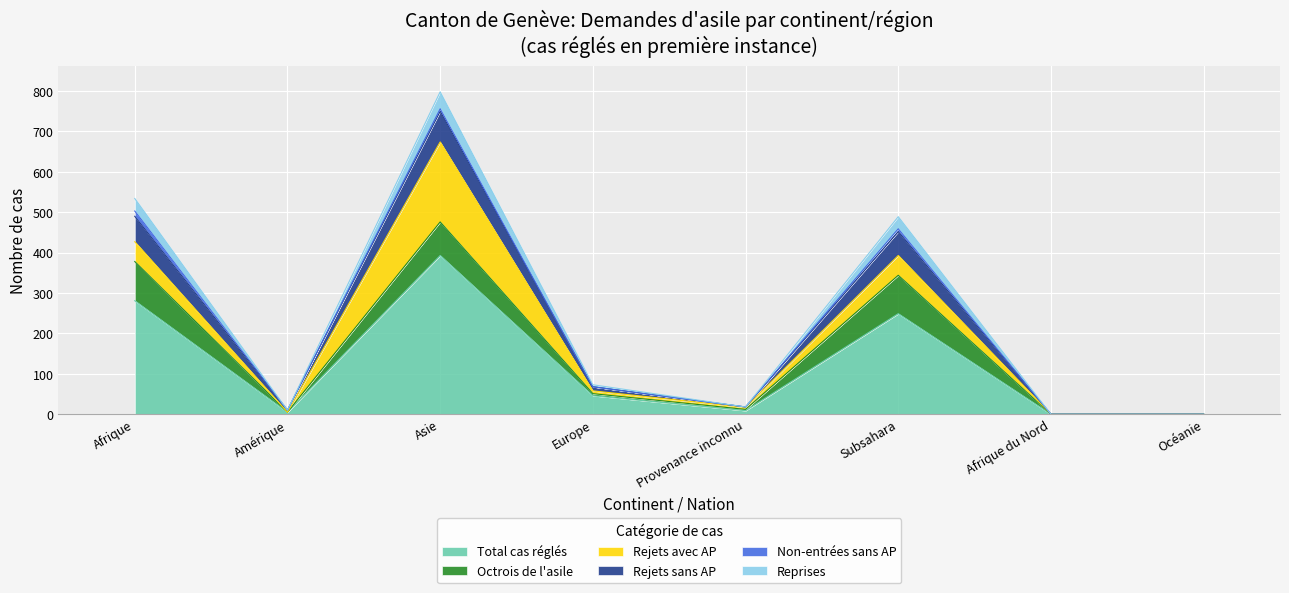

Which series changed the most between Afrique du Nord and Océanie?

Total cas réglés